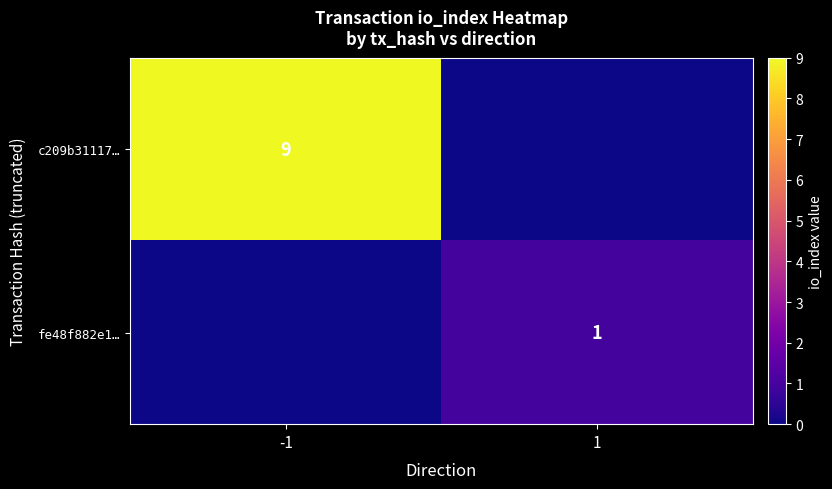

Is the value of c209b31117… at -1 greater than the value of fe48f882e1… at 1?

Yes